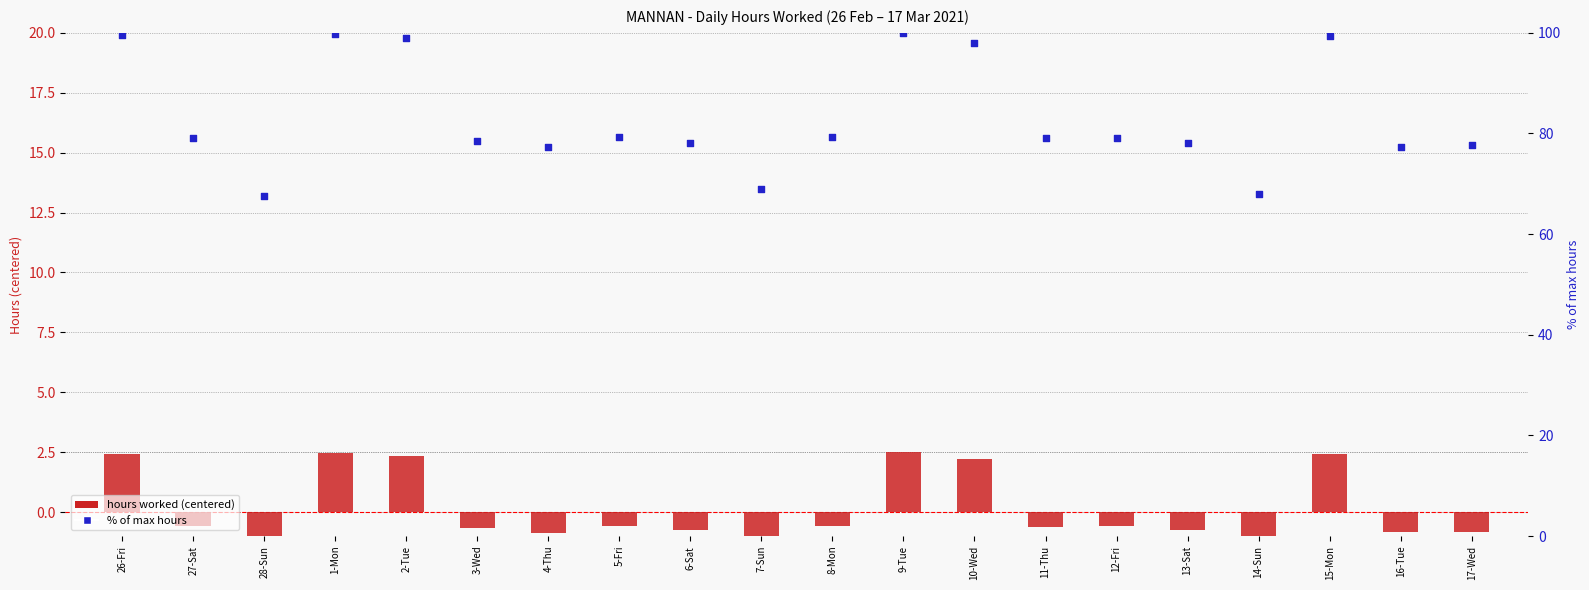

Is the value of % of max hours at 9-Tue greater than the value of hours worked (centered) at 14-Sun?

Yes